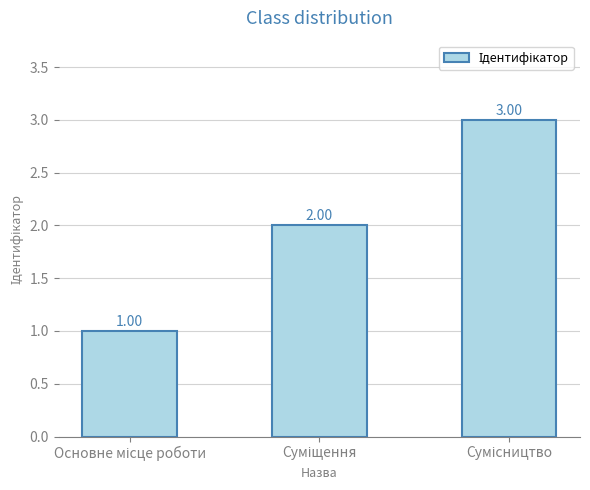

How many values are between 1 and 3?

3